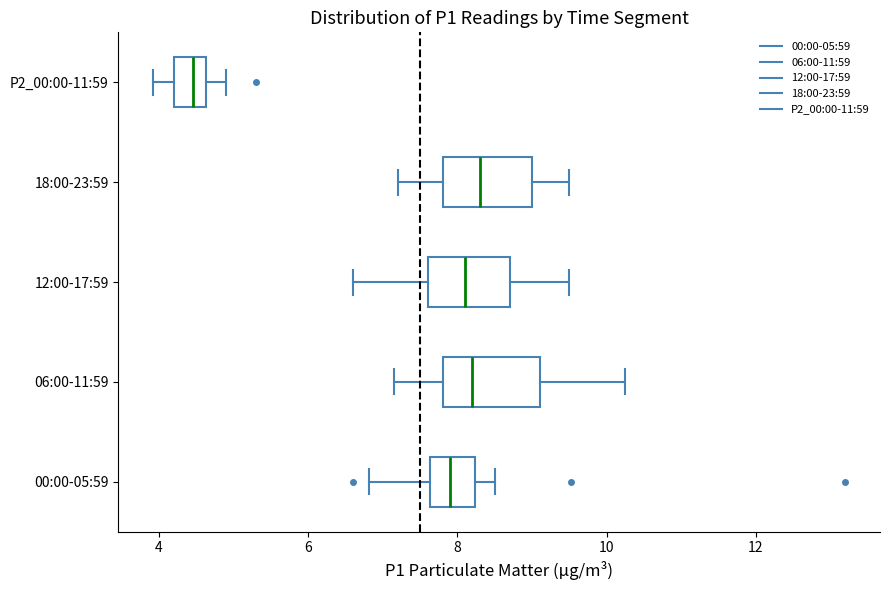

Reading bottom to top, transcribe this box plot: for each box, give where its median line is, the range the box spans, and where its two whiskers end, as read against the x-axis. The values are not printed on the chart, so give them approximately, as read against the axis.

00:00-05:59: median 8.0, box 7.6 to 8.2, whiskers 6.8 to 8.6
06:00-11:59: median 8.2, box 7.8 to 9.2, whiskers 7.2 to 10.2
12:00-17:59: median 8.2, box 7.6 to 8.8, whiskers 6.6 to 9.6
18:00-23:59: median 8.4, box 7.8 to 9.0, whiskers 7.2 to 9.6
P2_00:00-11:59: median 4.4, box 4.2 to 4.6, whiskers 4.0 to 5.0